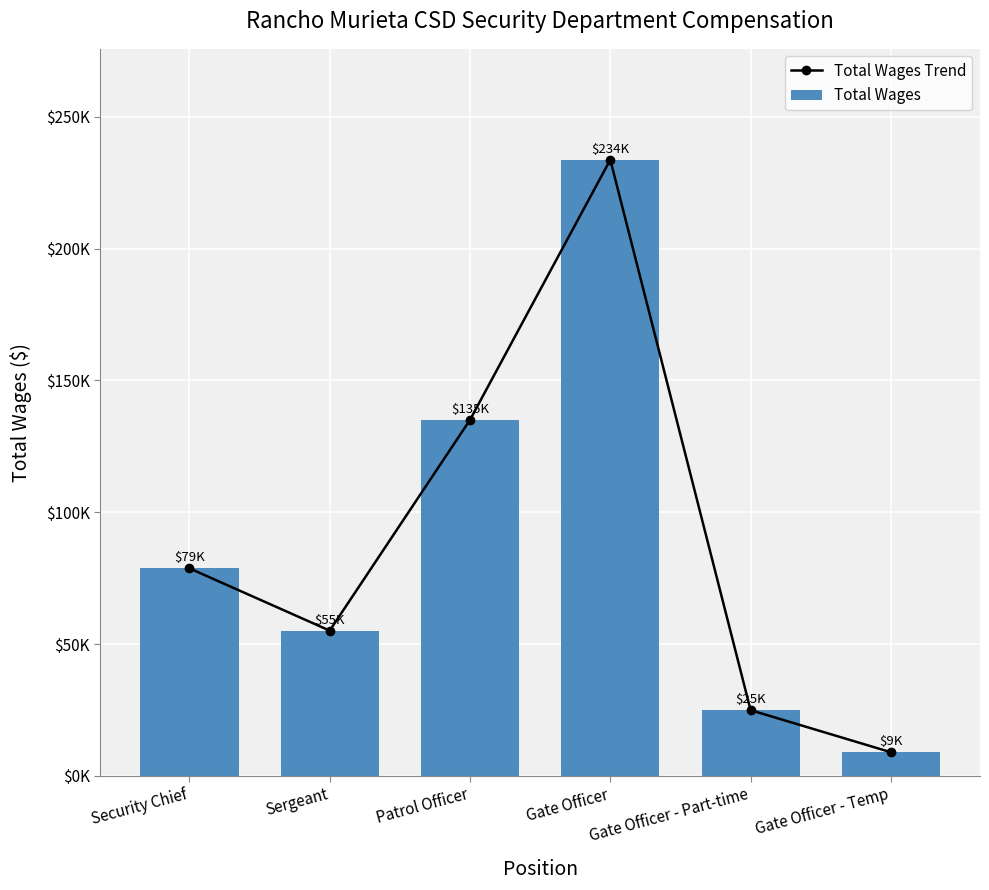

Reading right to left, extract all data points from this chart.

Total Wages Trend: 8972	24929	233729	135047	55102	78734
Total Wages: 8972	24929	233729	135047	55102	78734